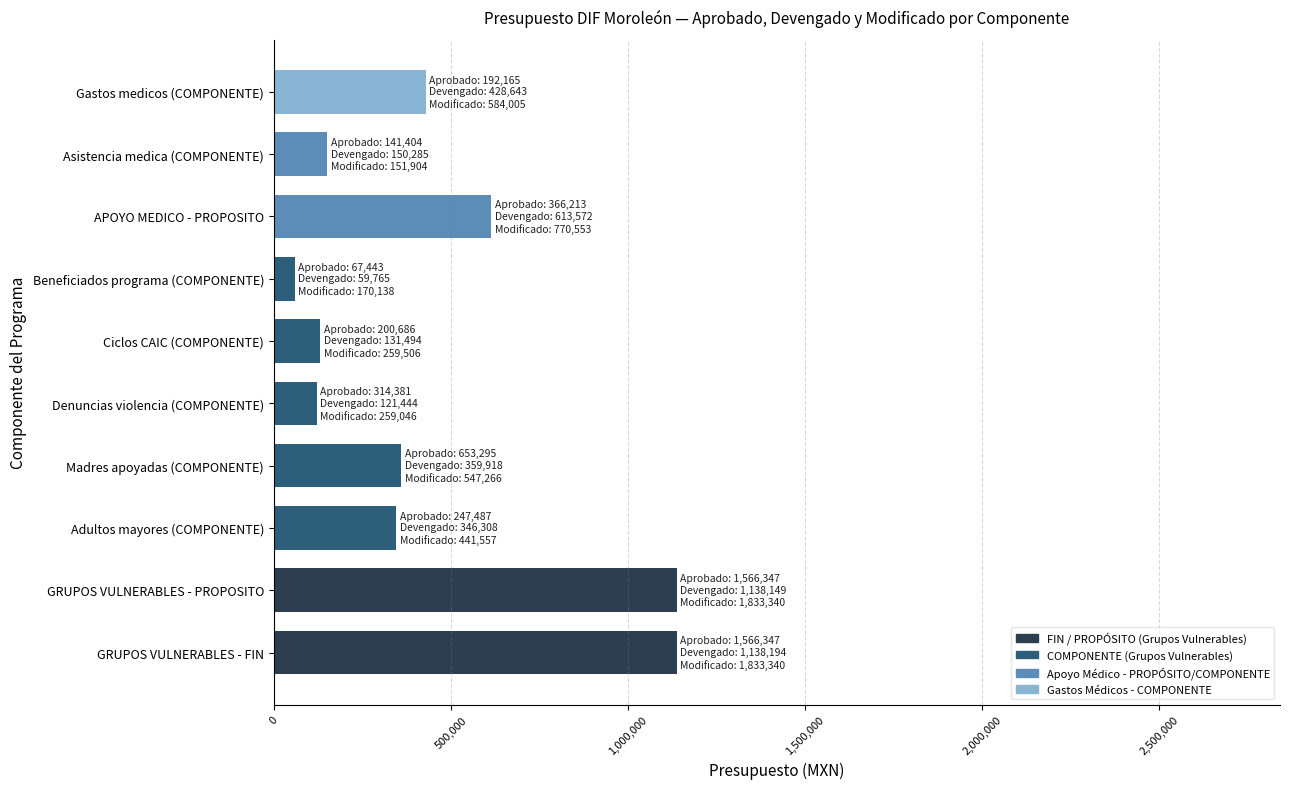

True or false: the data shows 359918.1 at Madres apoyadas (COMPONENTE).

True